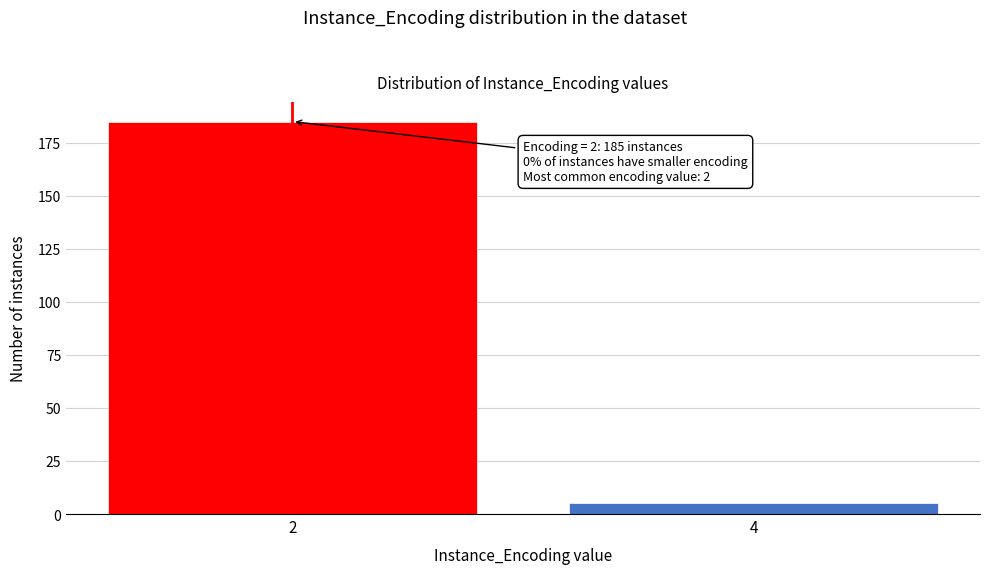

Reading left to right, what are all the values shown in this chart?

2=185	4=5